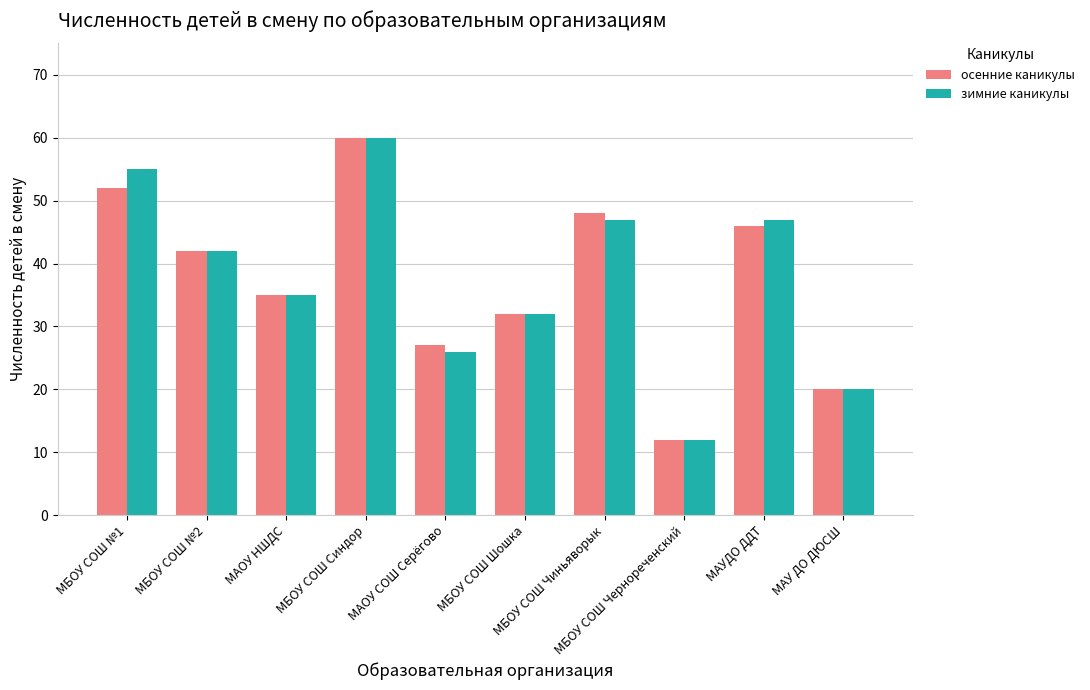

What are all the series names shown in the legend?

осенние каникулы, зимние каникулы